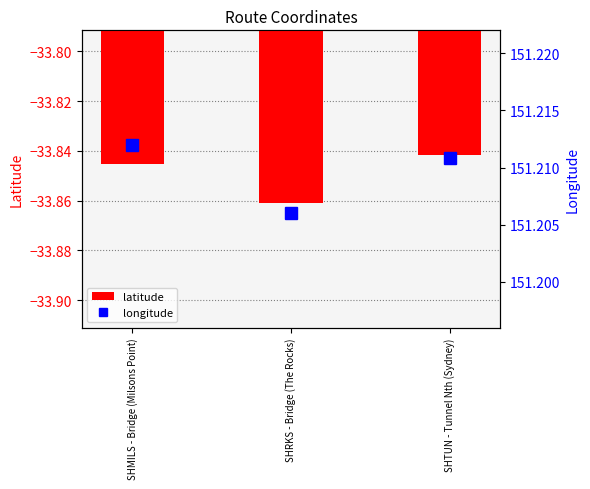

The value of longitude at SHTUN - Tunnel Nth (Sydney) is 40.7. True or false?

False